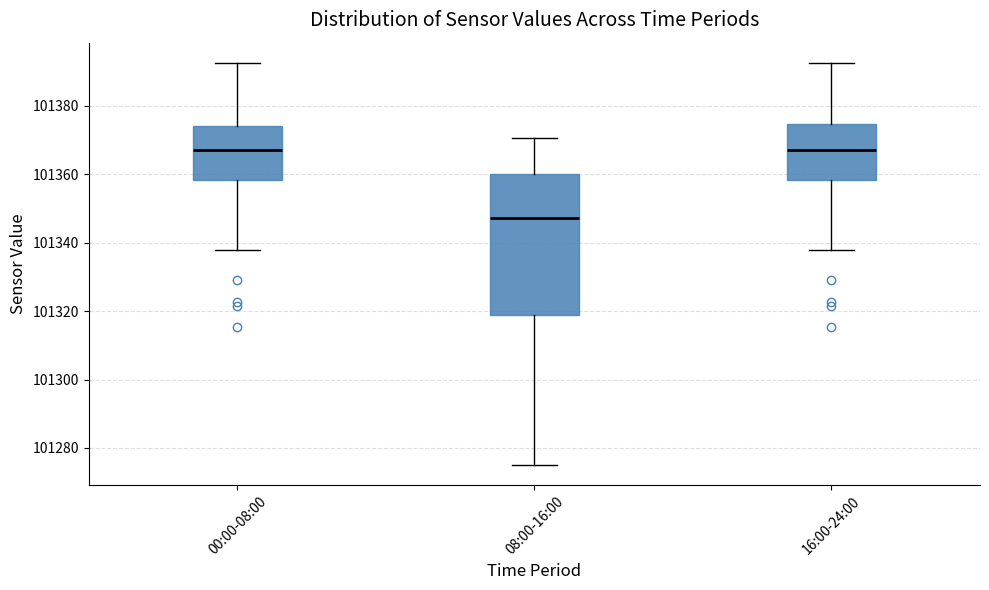

Reading left to right, transcribe this box plot: for each box, give where its median line is, the range the box spans, and where its two whiskers end, as read against the y-axis. The values are not printed on the chart, so give them approximately, as read against the axis.

00:00-08:00: median 101368, box 101358 to 101374, whiskers 101338 to 101392
08:00-16:00: median 101348, box 101318 to 101360, whiskers 101276 to 101370
16:00-24:00: median 101368, box 101358 to 101374, whiskers 101338 to 101392